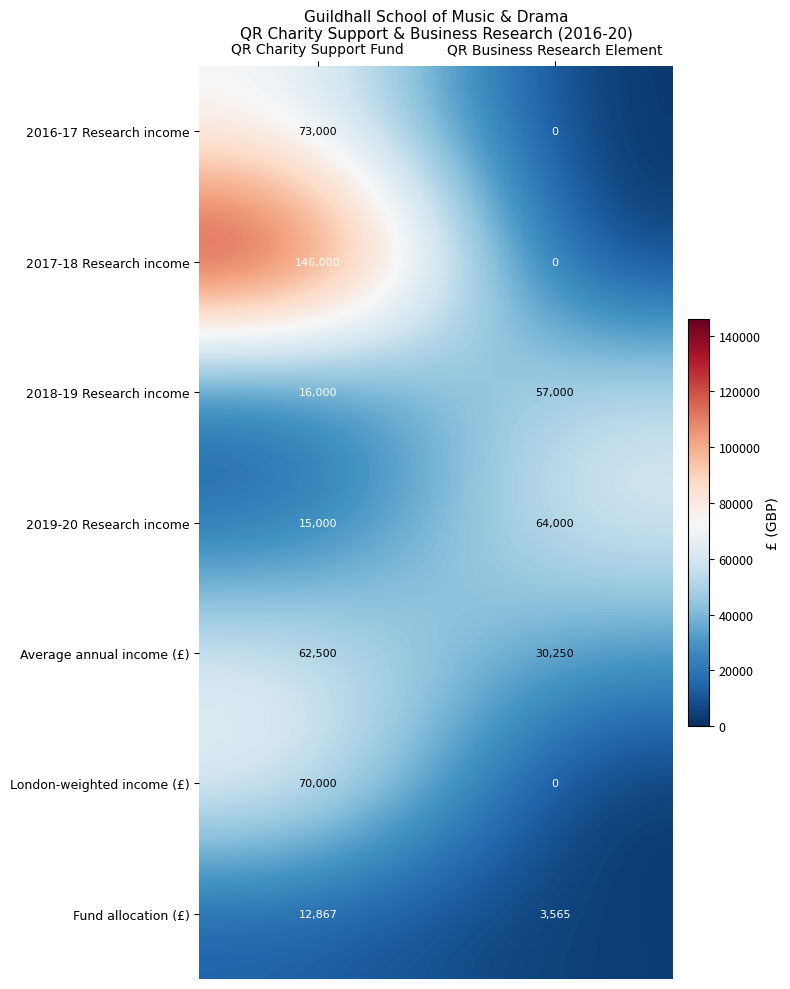

At how many categories does at least one series exceed 126345?

1